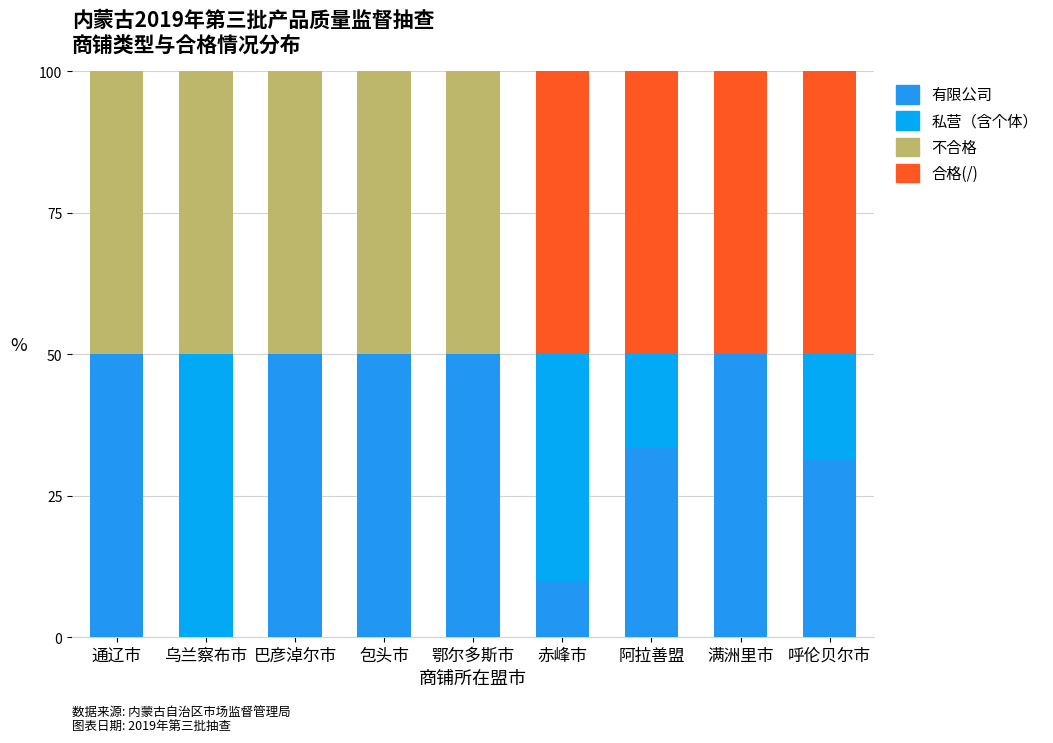

Which series has the largest range (max minus min)?

有限公司